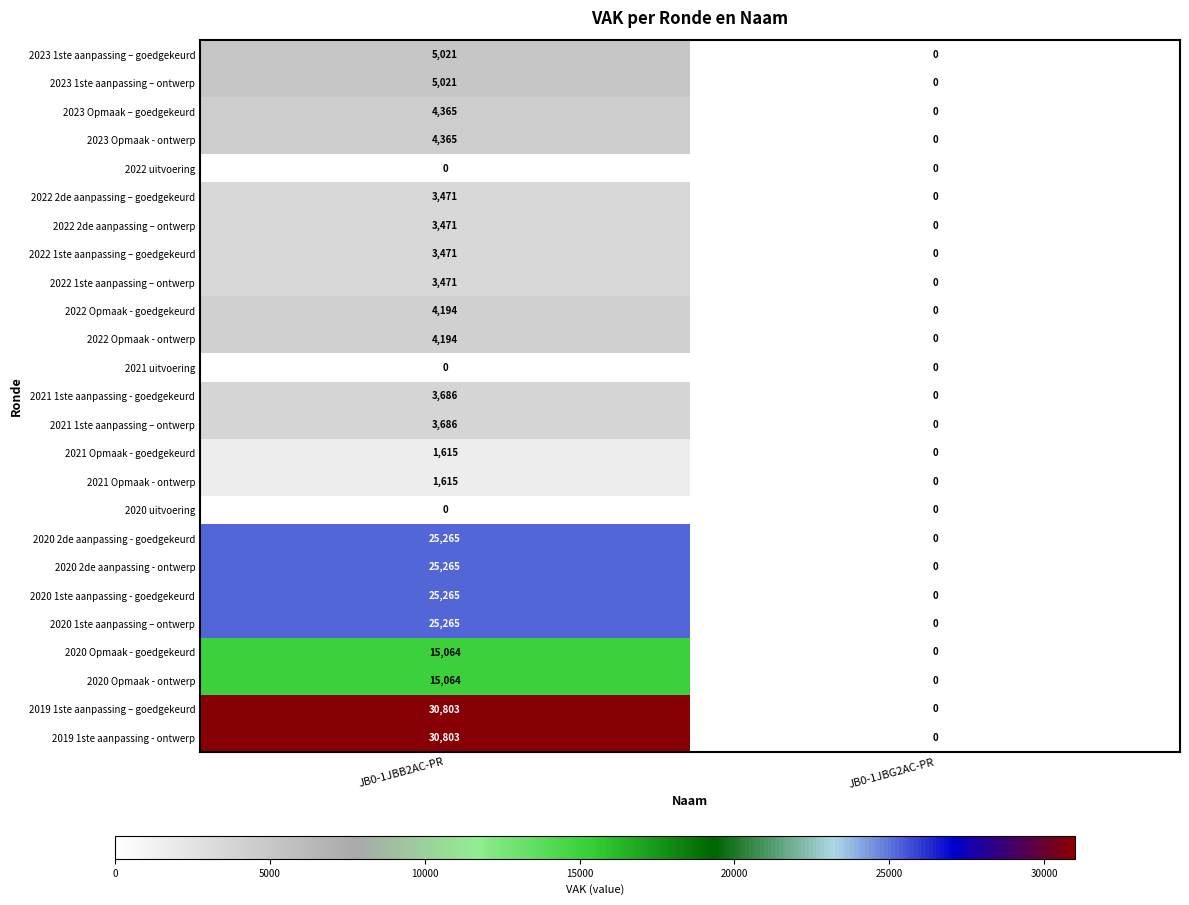

Where is 2019 1ste aanpassing - ontwerp nearest to the value 15401?

JB0-1JBG2AC-PR